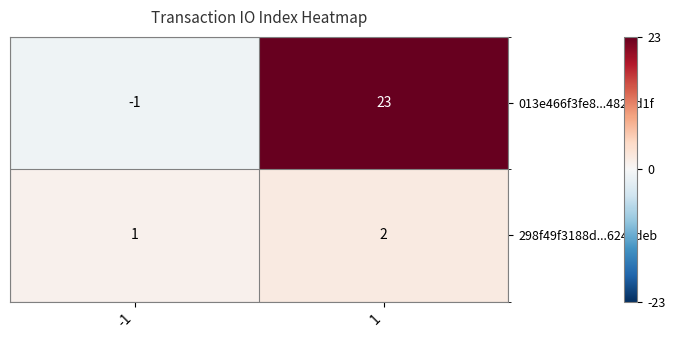

The 013e466f3fe8...482dd1f series shows -1 at -1. True or false?

True